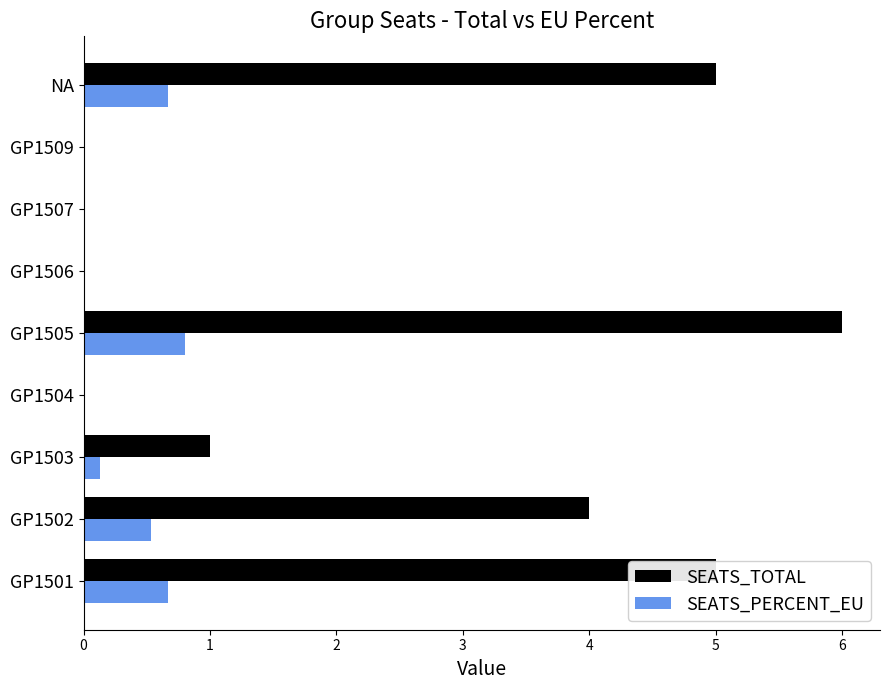

How many series are shown in this chart?

2